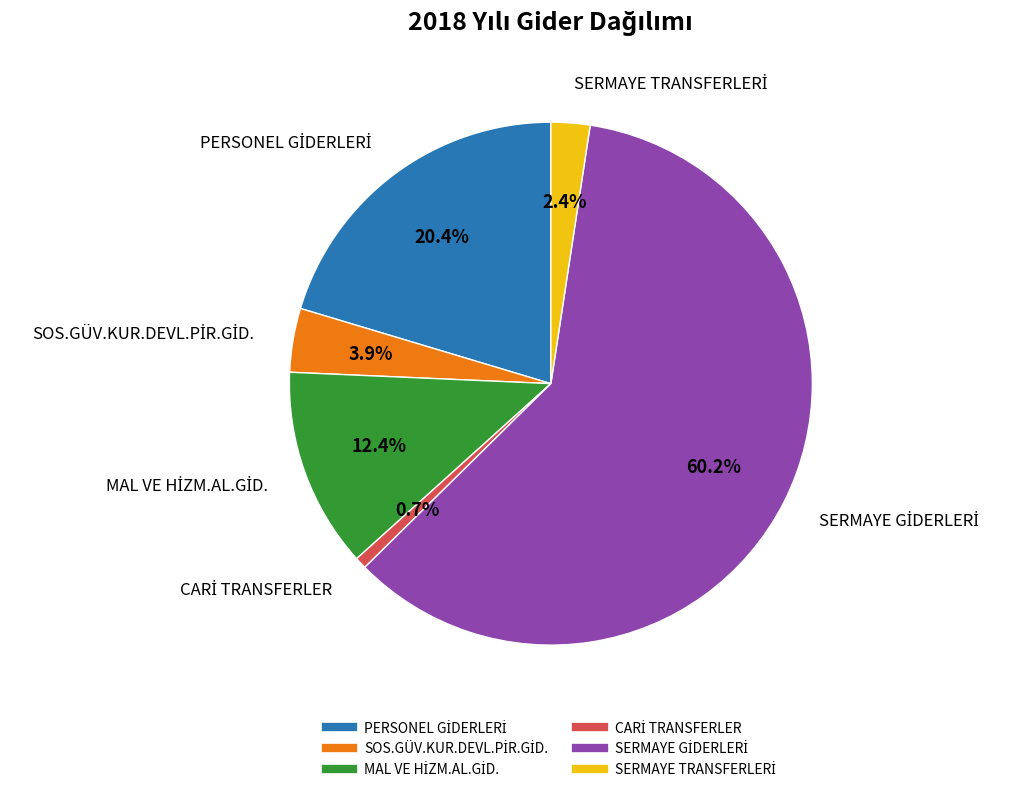

How many slices are in this pie chart?

6